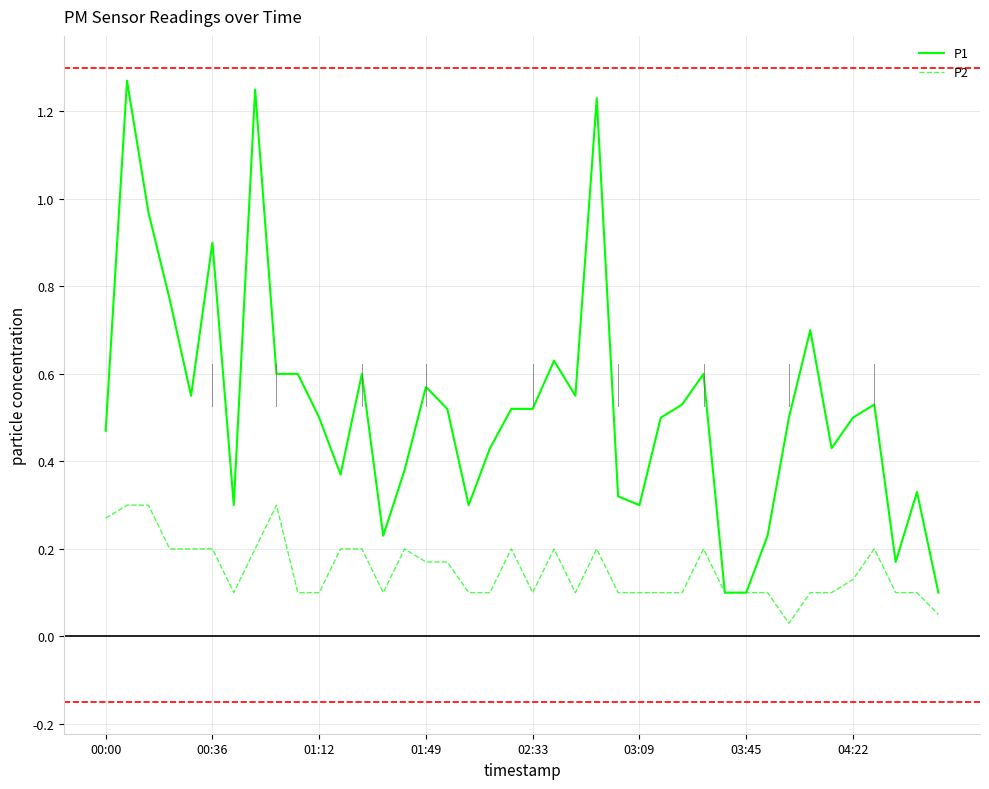

List the series in order of their overall mean, lowest first.

P2, P1